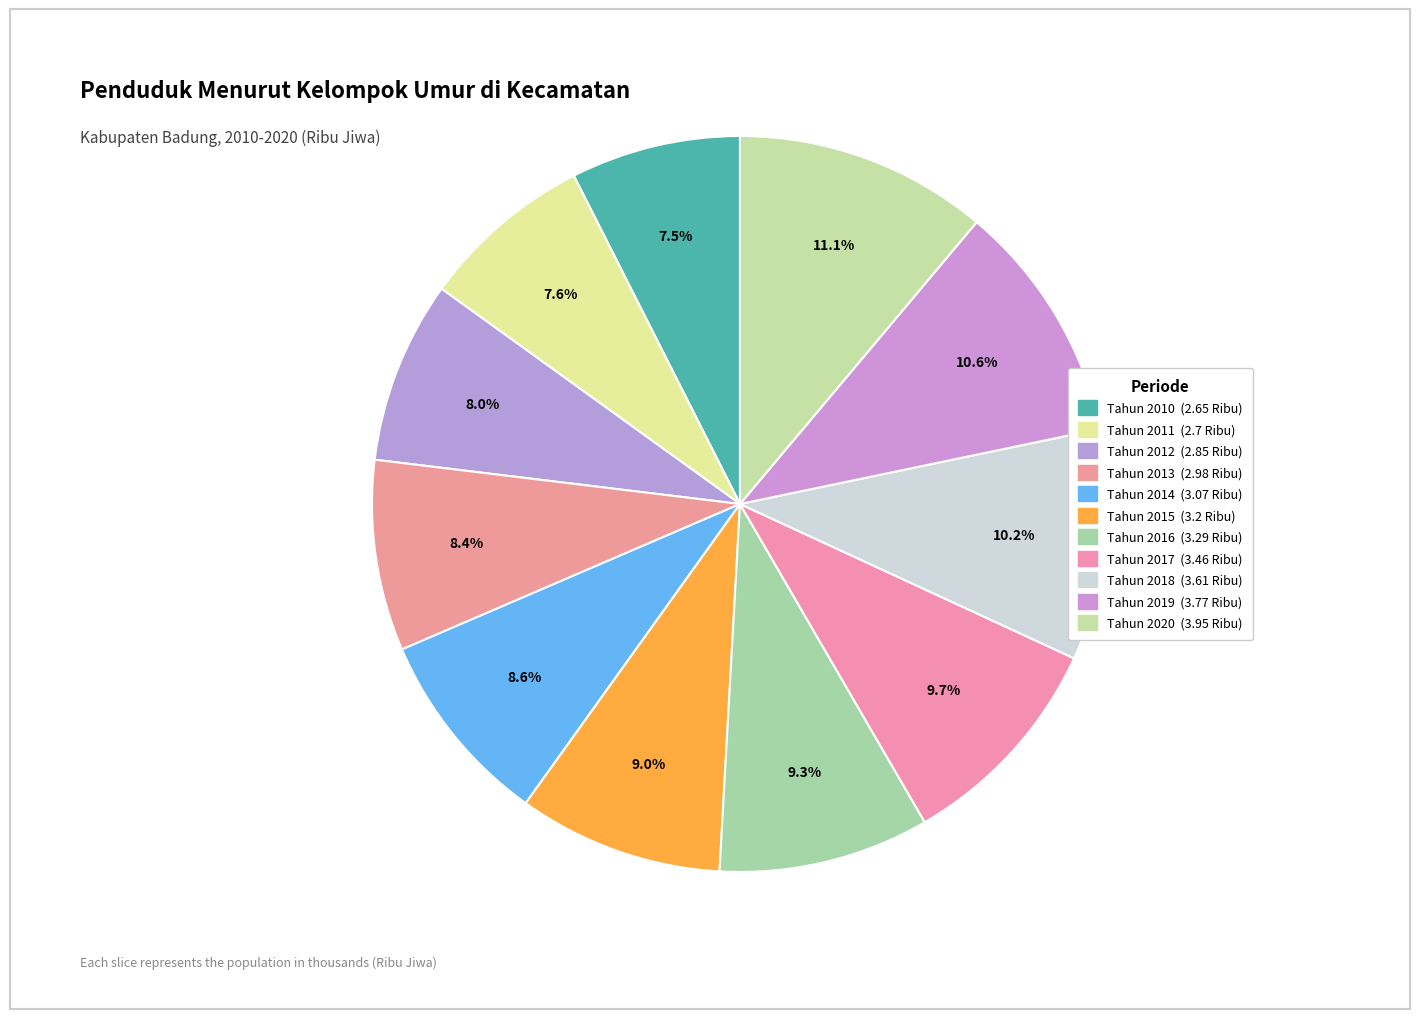

Count the number of slices in the pie.

11